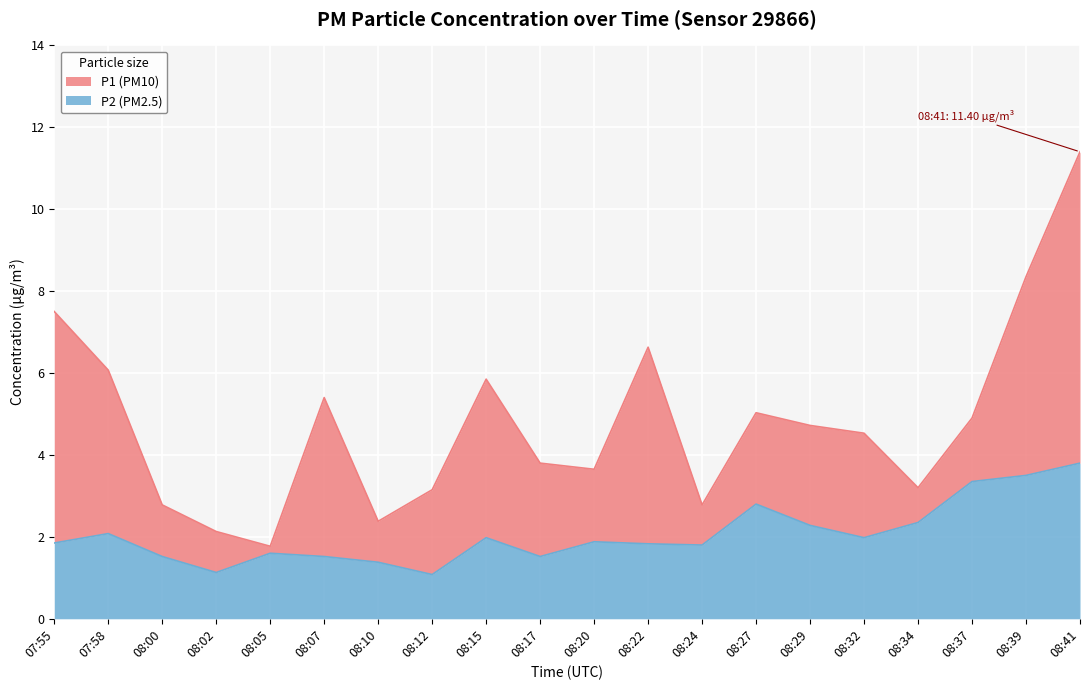

What is the average value of the P2 series?

2.1